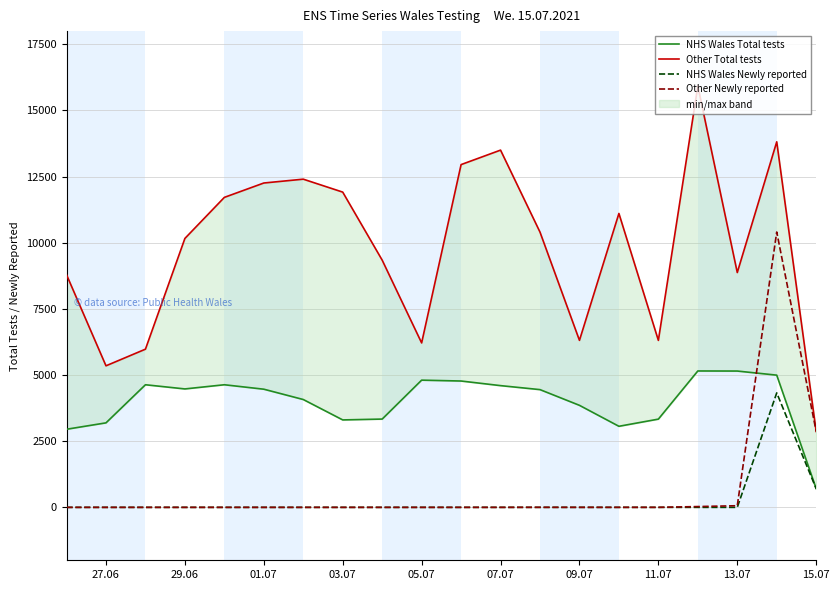

Is the value of Other Newly reported at 03.07 greater than the value of Other Total tests at 18?

No